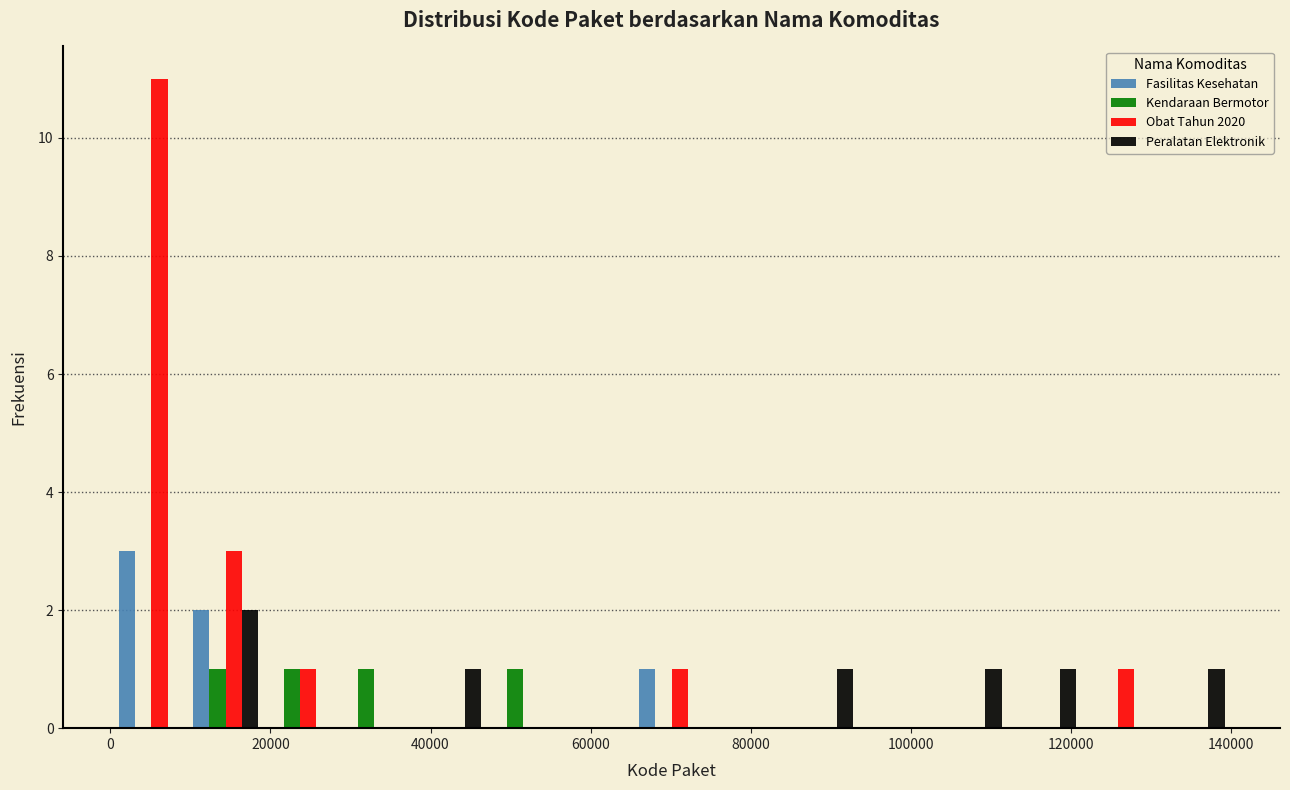

Reading left to right, transcribe this chart: for each range on the x-axis, give the height of each series' bar. Neither the bar edges nor the heights are printed on the chart, so give them approximately, as read against the axes.

0 to 10000: Fasilitas Kesehatan=3	Kendaraan Bermotor=0	Obat Tahun 2020=11	Peralatan Elektronik=0
10000 to 20000: Fasilitas Kesehatan=2	Kendaraan Bermotor=1	Obat Tahun 2020=3	Peralatan Elektronik=2
20000 to 28000: Fasilitas Kesehatan=0	Kendaraan Bermotor=1	Obat Tahun 2020=1	Peralatan Elektronik=0
28000 to 38000: Fasilitas Kesehatan=0	Kendaraan Bermotor=1	Obat Tahun 2020=0	Peralatan Elektronik=0
38000 to 46000: Fasilitas Kesehatan=0	Kendaraan Bermotor=0	Obat Tahun 2020=0	Peralatan Elektronik=1
46000 to 56000: Fasilitas Kesehatan=0	Kendaraan Bermotor=1	Obat Tahun 2020=0	Peralatan Elektronik=0
56000 to 66000: Fasilitas Kesehatan=0	Kendaraan Bermotor=0	Obat Tahun 2020=0	Peralatan Elektronik=0
66000 to 74000: Fasilitas Kesehatan=1	Kendaraan Bermotor=0	Obat Tahun 2020=1	Peralatan Elektronik=0
74000 to 84000: Fasilitas Kesehatan=0	Kendaraan Bermotor=0	Obat Tahun 2020=0	Peralatan Elektronik=0
84000 to 94000: Fasilitas Kesehatan=0	Kendaraan Bermotor=0	Obat Tahun 2020=0	Peralatan Elektronik=1
94000 to 102000: Fasilitas Kesehatan=0	Kendaraan Bermotor=0	Obat Tahun 2020=0	Peralatan Elektronik=0
102000 to 112000: Fasilitas Kesehatan=0	Kendaraan Bermotor=0	Obat Tahun 2020=0	Peralatan Elektronik=1
112000 to 122000: Fasilitas Kesehatan=0	Kendaraan Bermotor=0	Obat Tahun 2020=0	Peralatan Elektronik=1
122000 to 130000: Fasilitas Kesehatan=0	Kendaraan Bermotor=0	Obat Tahun 2020=1	Peralatan Elektronik=0
130000 to 140000: Fasilitas Kesehatan=0	Kendaraan Bermotor=0	Obat Tahun 2020=0	Peralatan Elektronik=1